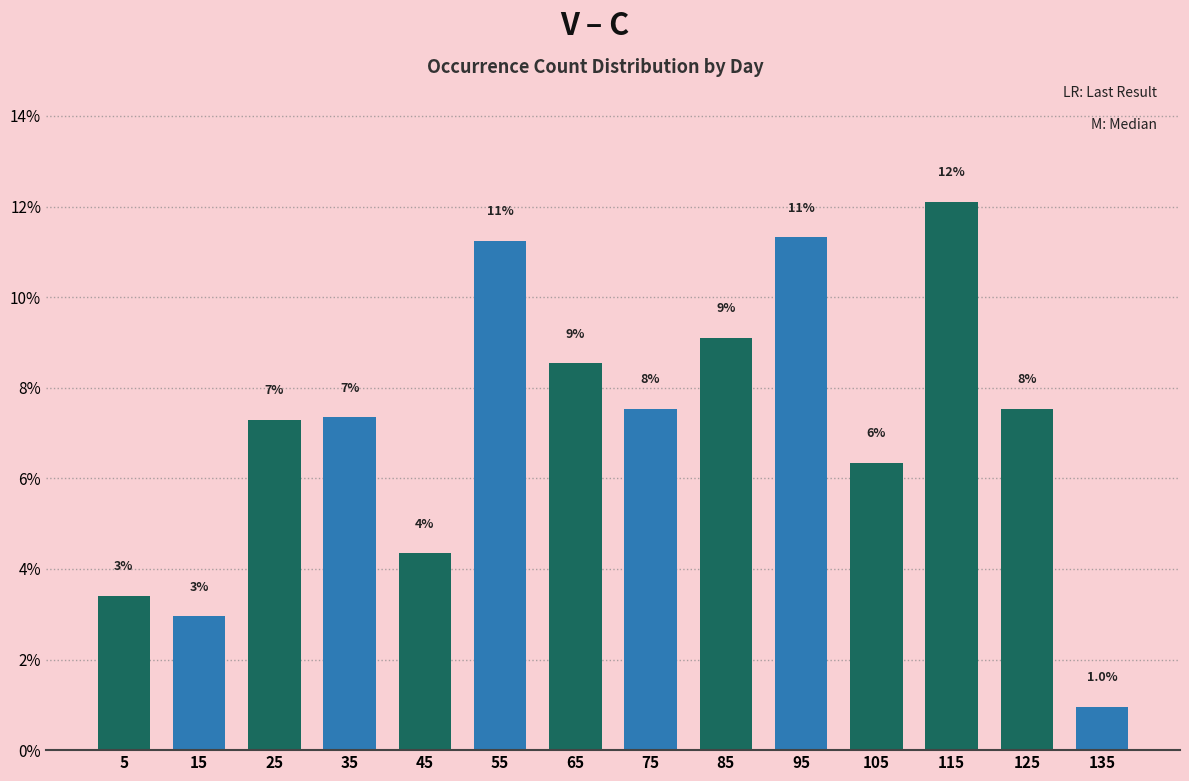

How many bars are there in total?

14